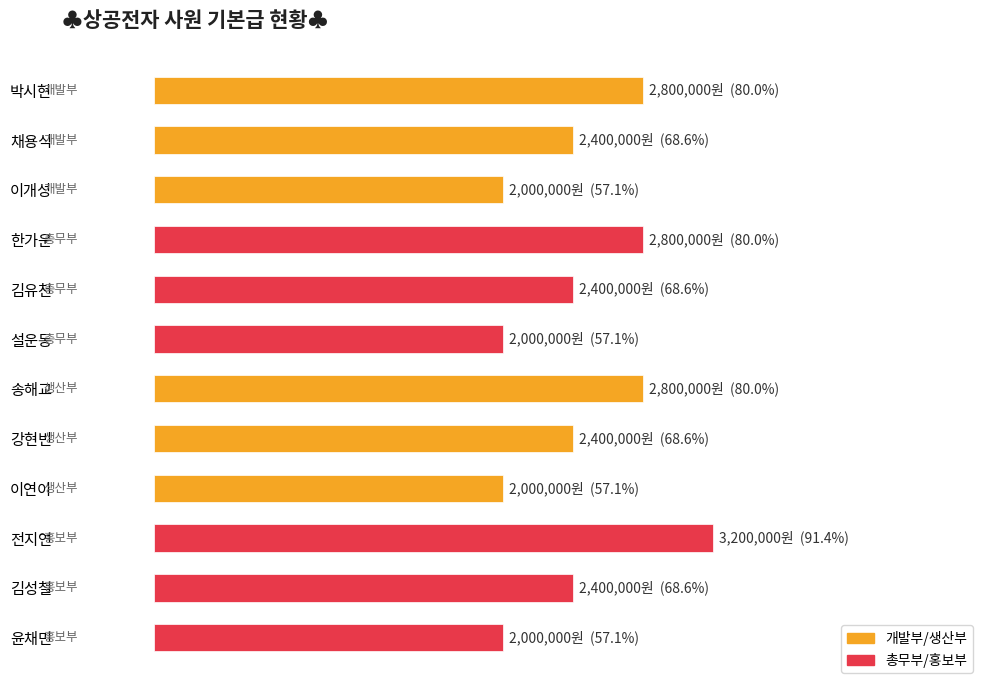

How many data points are less than 2400000?

4